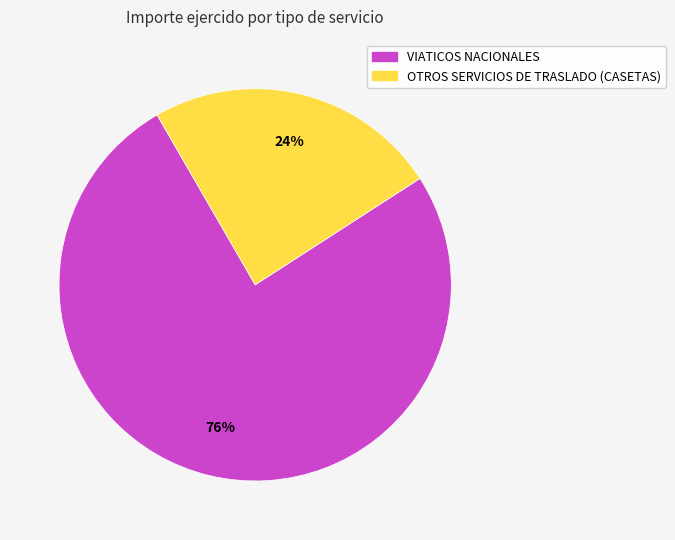

The OTROS SERVICIOS DE TRASLADO (CASETAS) slice represents 33% of the pie. True or false?

False